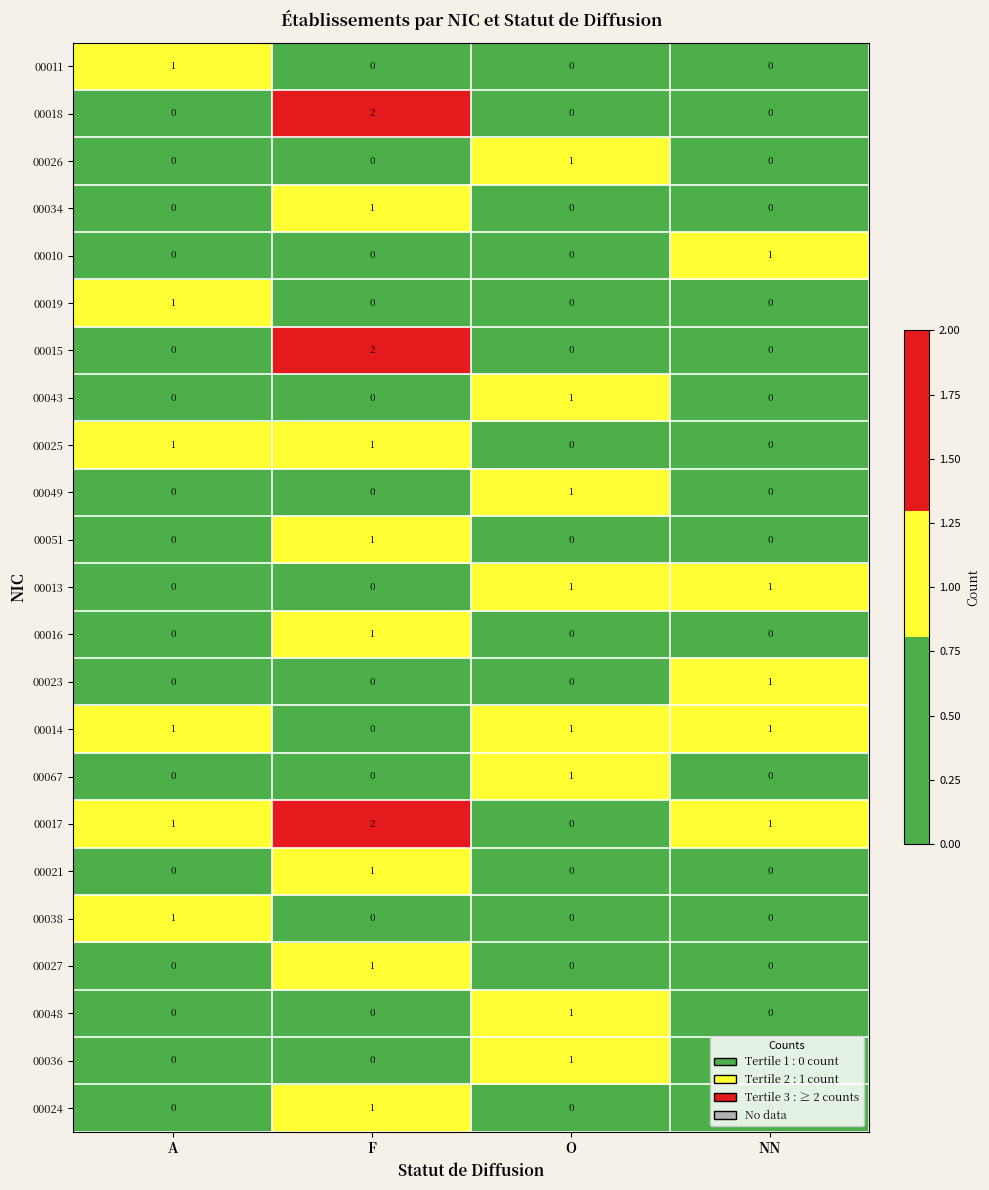

What is the maximum value shown in the chart?

2